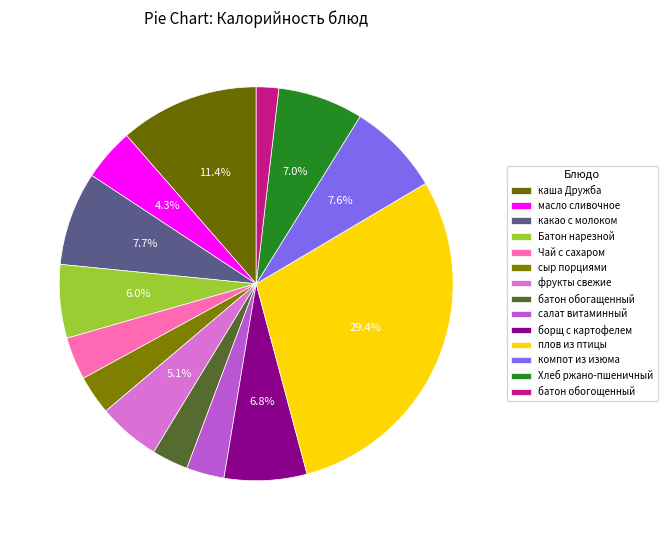

Count the number of slices in the pie.

14